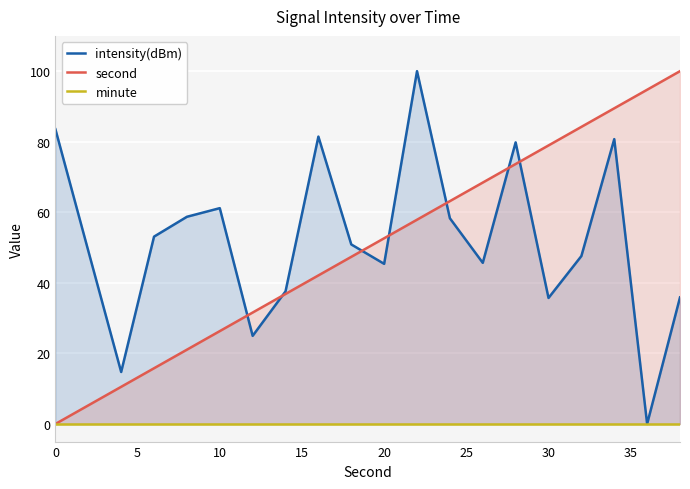

What is the sum of all intensity(dBm) values?

1044.3